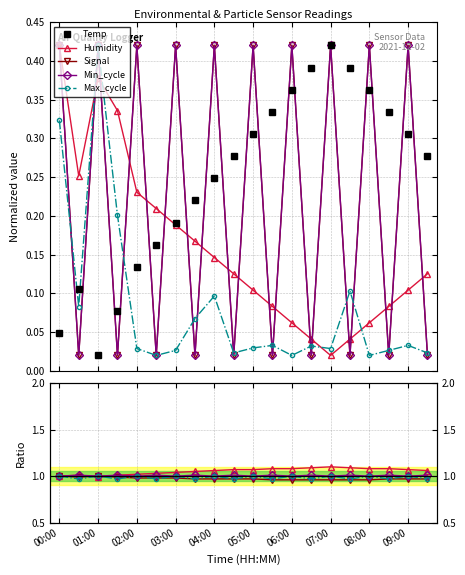

What is the sum of the Signal values at 09:30 and 01:00?

0.4